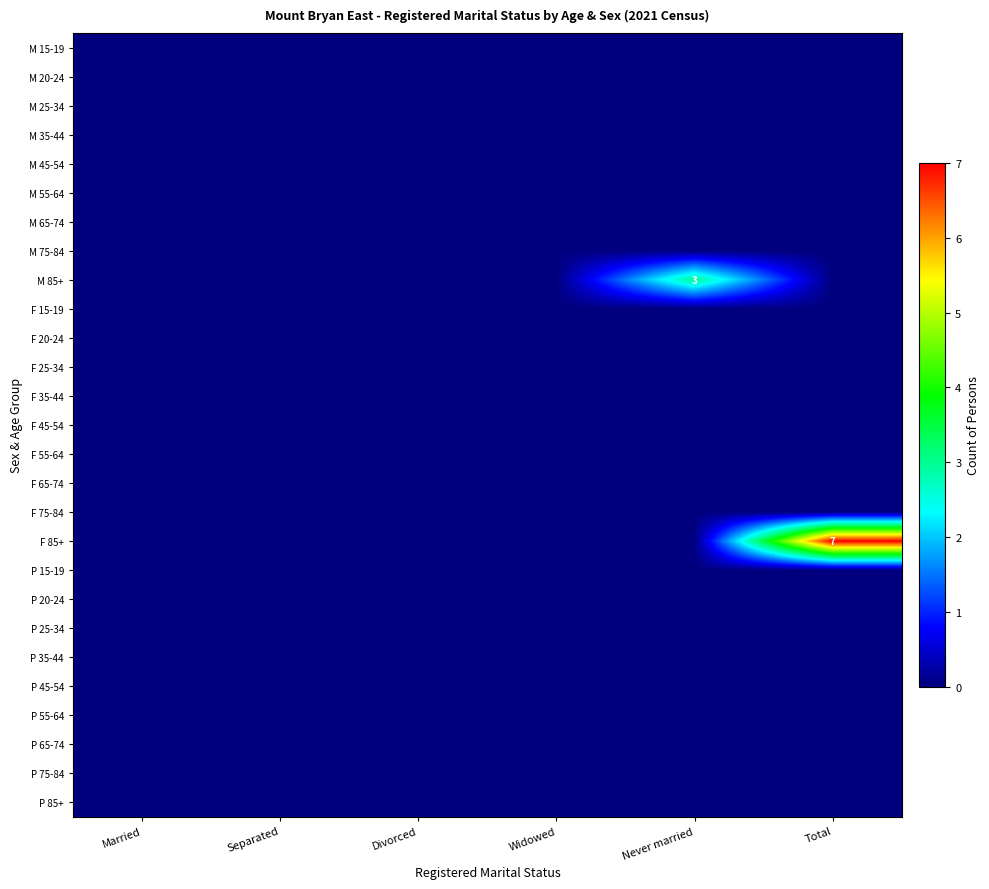

Which category has the highest value in the F 25-34 series?

Married